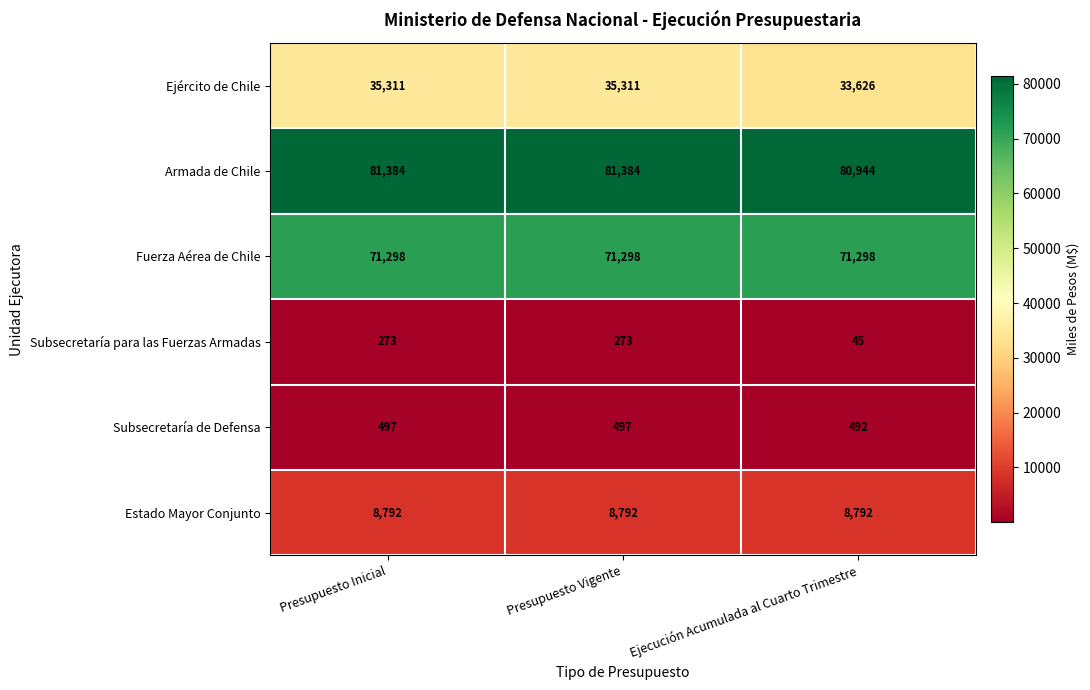

Reading left to right, list all the values displayed in this chart.

Ejército de Chile: Presupuesto Inicial=35311	Presupuesto Vigente=35311	Ejecución Acumulada al Cuarto Trimestre=33626
Armada de Chile: Presupuesto Inicial=81384	Presupuesto Vigente=81384	Ejecución Acumulada al Cuarto Trimestre=80944
Fuerza Aérea de Chile: Presupuesto Inicial=71298	Presupuesto Vigente=71298	Ejecución Acumulada al Cuarto Trimestre=71298
Subsecretaría para las Fuerzas Armadas: Presupuesto Inicial=273	Presupuesto Vigente=273	Ejecución Acumulada al Cuarto Trimestre=45
Subsecretaría de Defensa: Presupuesto Inicial=497	Presupuesto Vigente=497	Ejecución Acumulada al Cuarto Trimestre=492
Estado Mayor Conjunto: Presupuesto Inicial=8792	Presupuesto Vigente=8792	Ejecución Acumulada al Cuarto Trimestre=8792